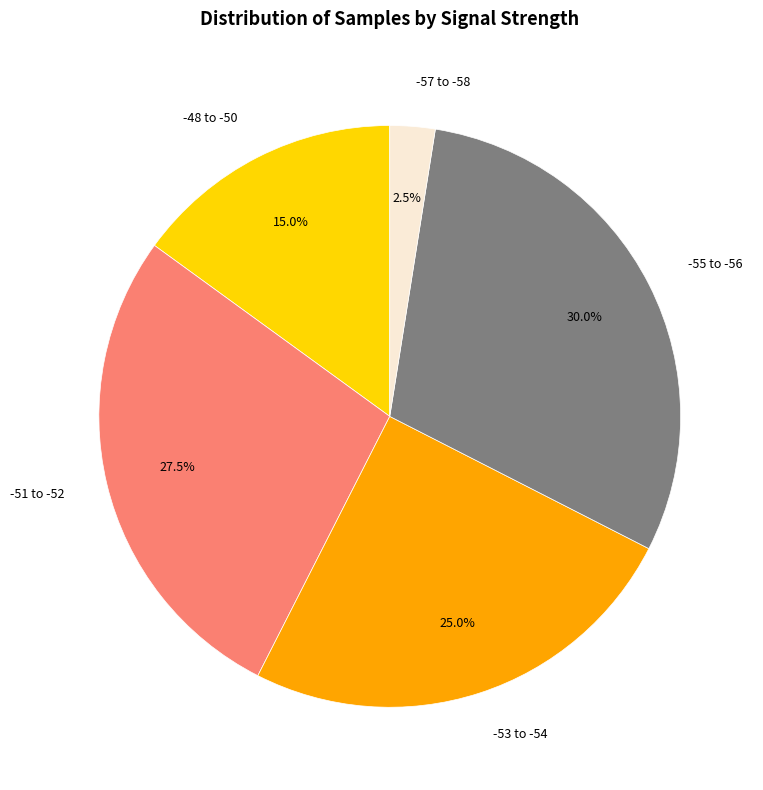

What percentage is NOT represented by -55 to -56?

70.0%